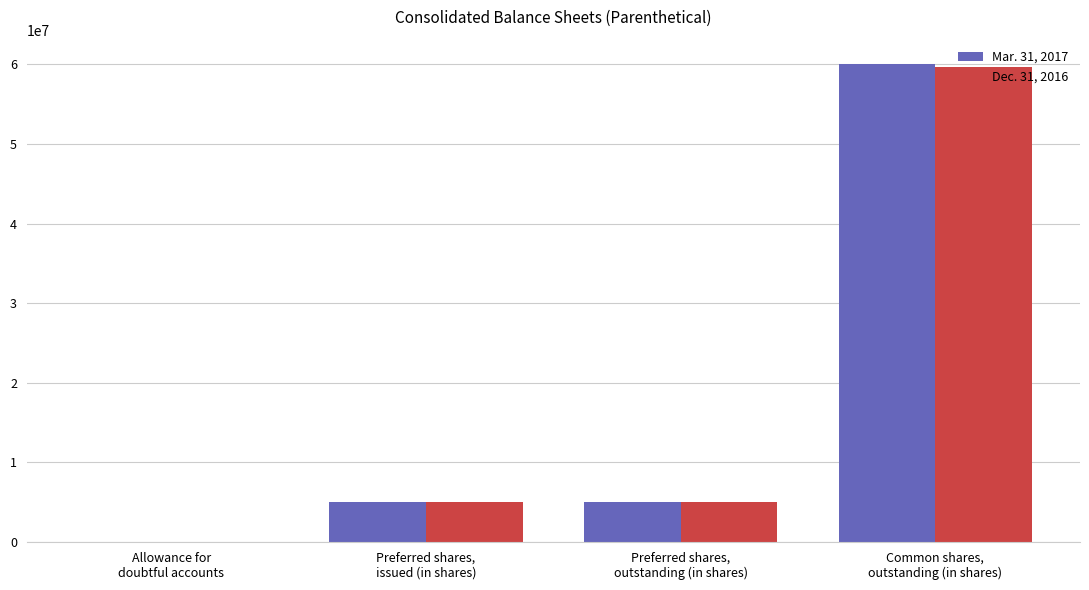

At which category is the sum across all series the highest?

Common shares,
outstanding (in shares)